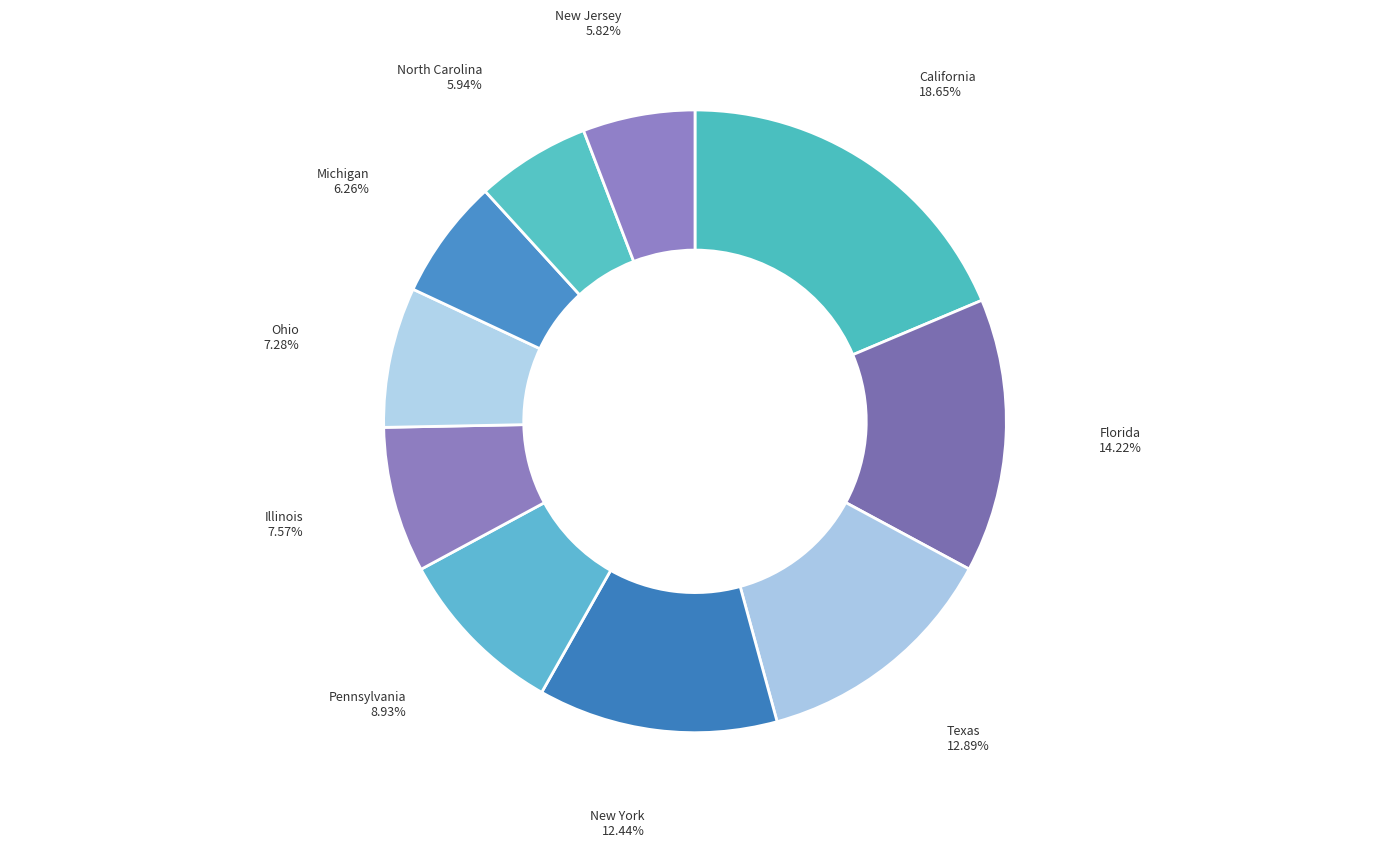

Does Illinois represent more than half of the total?

No